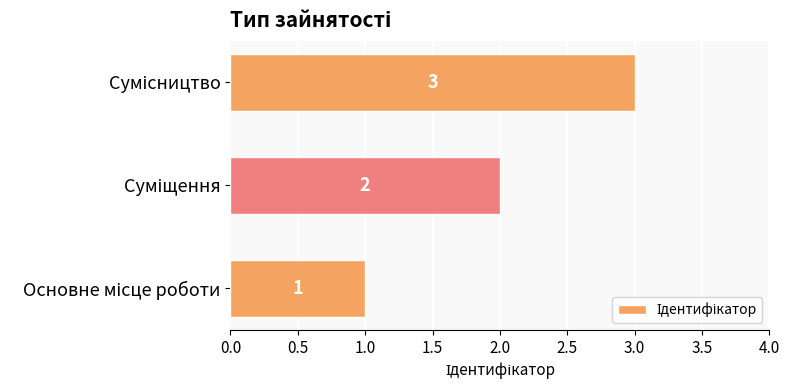

Does the chart contain any negative values?

No